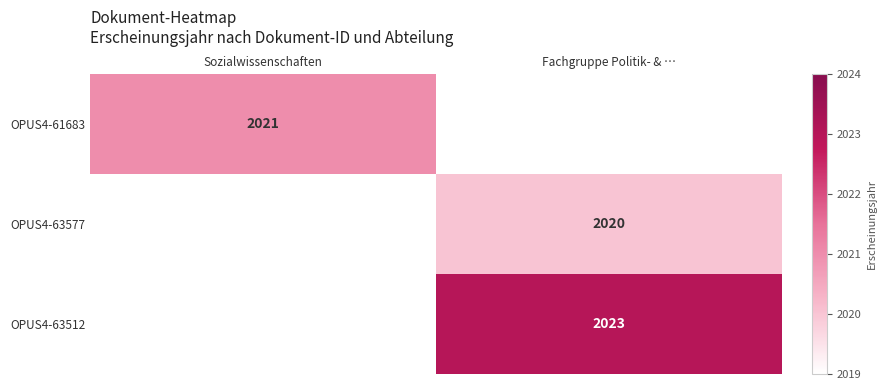

The value of OPUS4-61683 at Sozialwissenschaften is 2997. True or false?

False